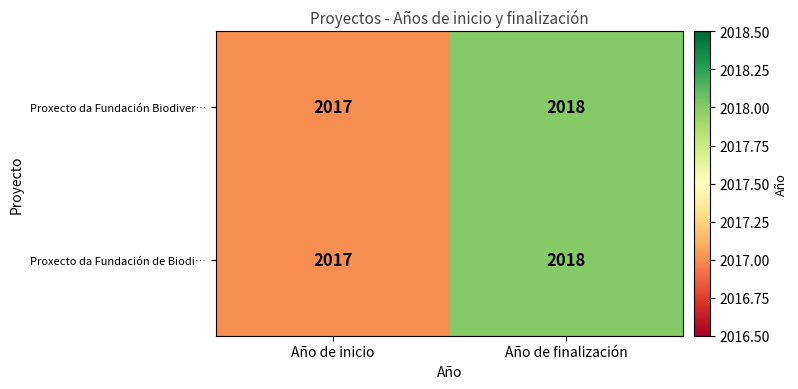

Reading right to left, extract all data points from this chart.

Proxecto da Fundación Biodiver…: 2018	2017
Proxecto da Fundación de Biodi…: 2018	2017